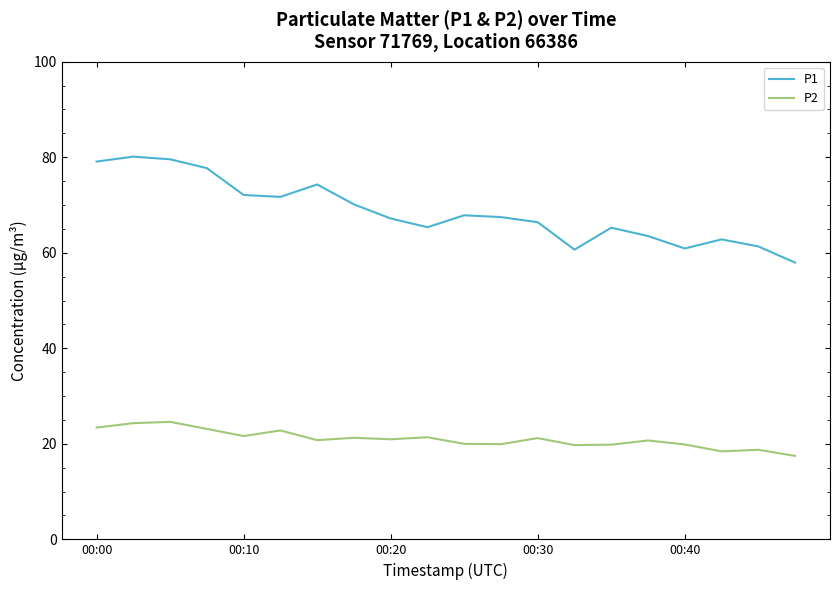

True or false: P2 and P1 intersect in this chart.

False